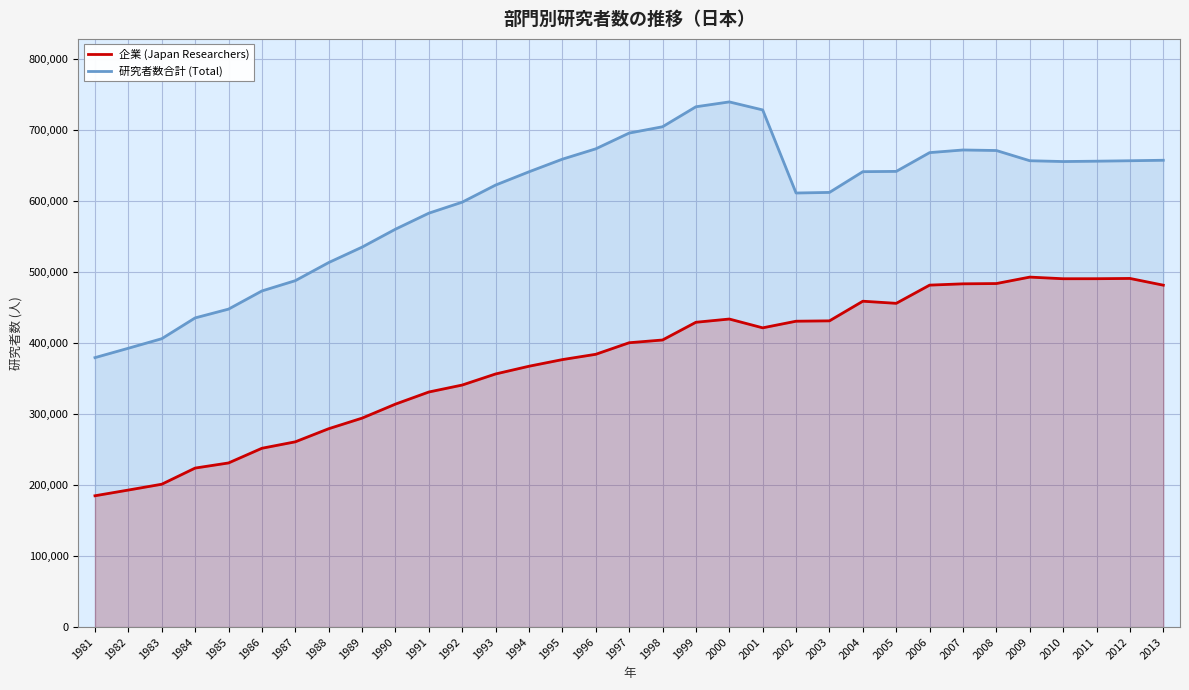

How many data points in 企業 (Japan Researchers) are less than 400361?

16